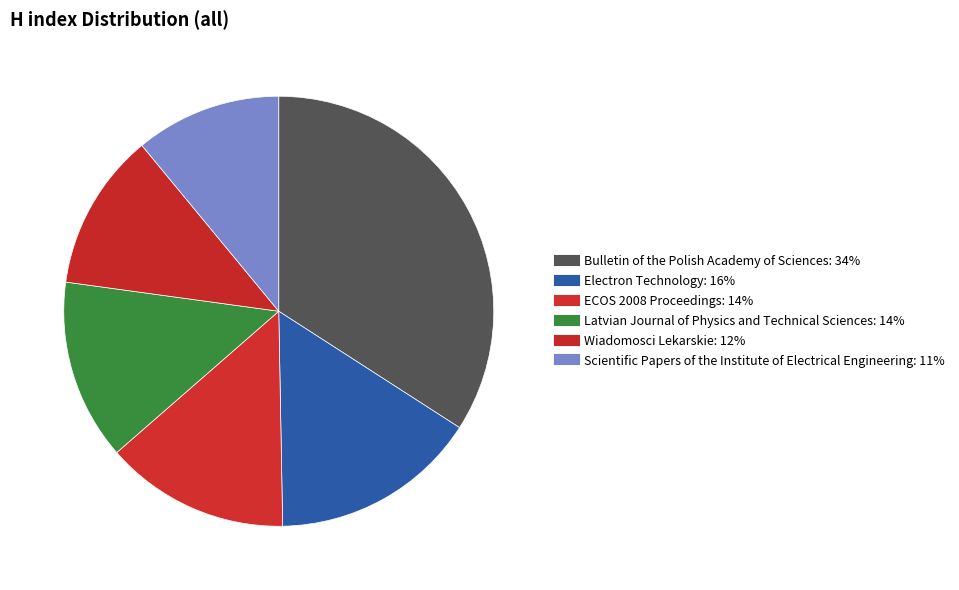

Rank the categories by value from lowest to highest.

Scientific Papers of the Institute of Electrical Engineering, Wiadomosci Lekarskie, Latvian Journal of Physics and Technical Sciences, ECOS 2008 Proceedings, Electron Technology, Bulletin of the Polish Academy of Sciences